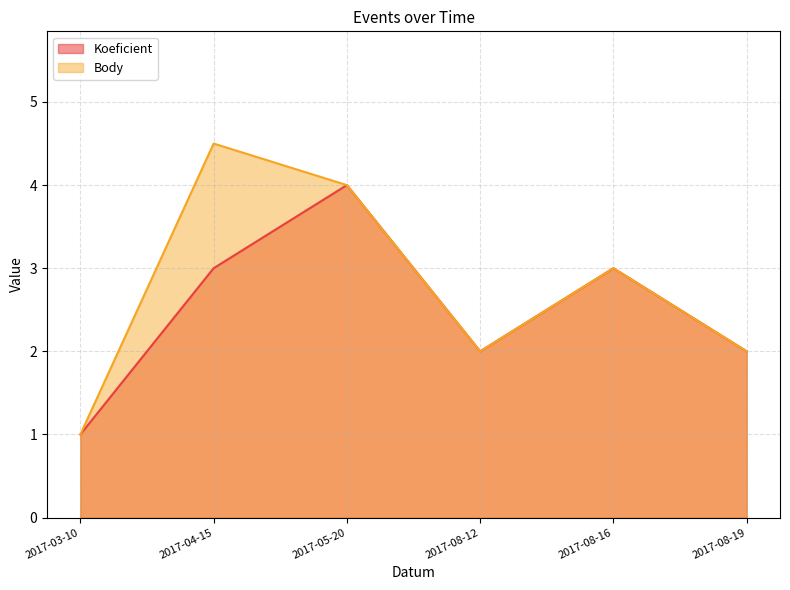

Which series has the largest total across all categories?

Body